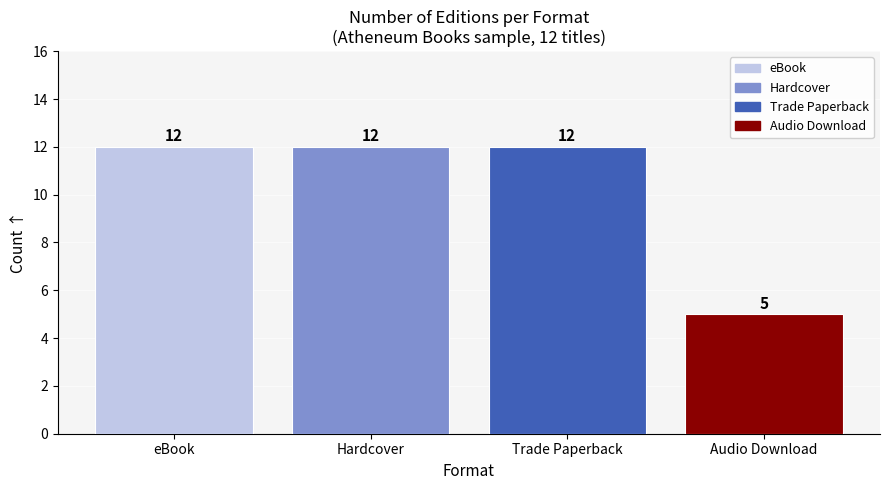

Count the number of data series in this chart.

1